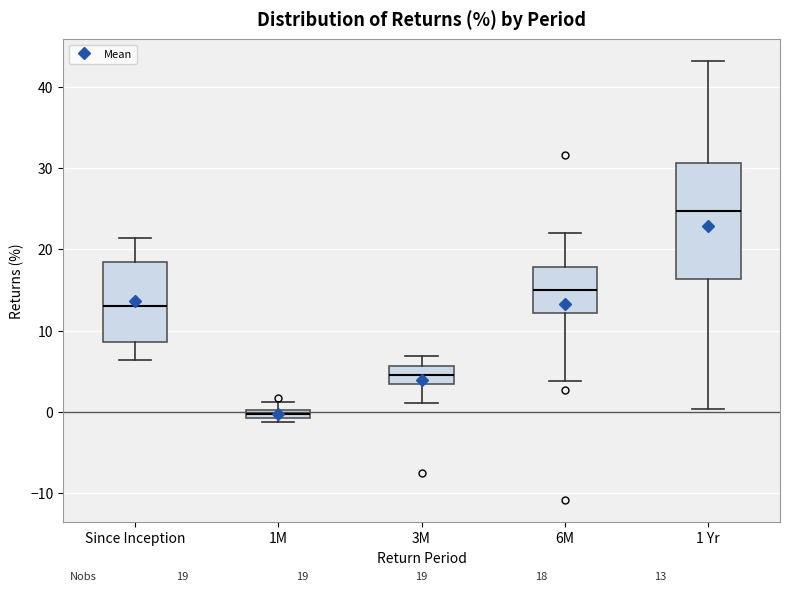

Which box is the tallest, from its lower edge to its upper edge?

1 Yr